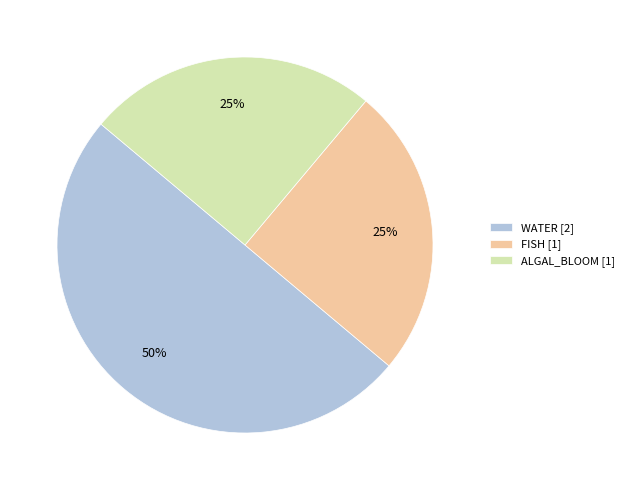

What is the ratio of the value at WATER [2] to the value at ALGAL_BLOOM [1]?

2.0